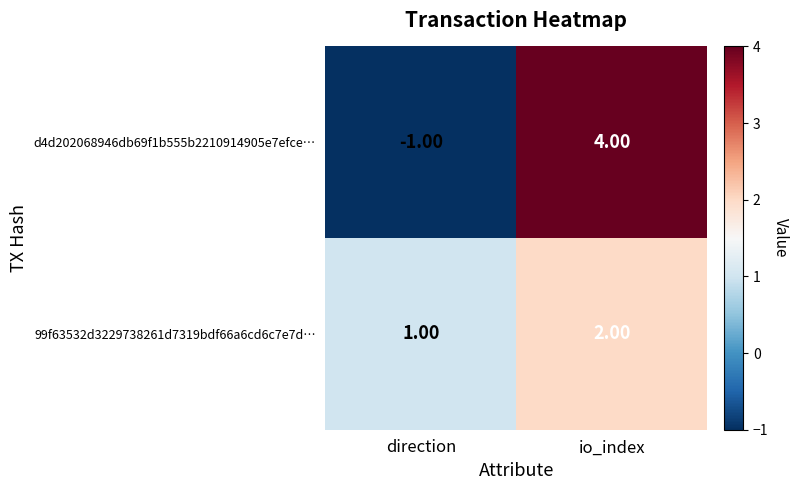

Rank the categories by d4d202068946db69f1b555b2210914905e7efce… value from lowest to highest.

direction, io_index